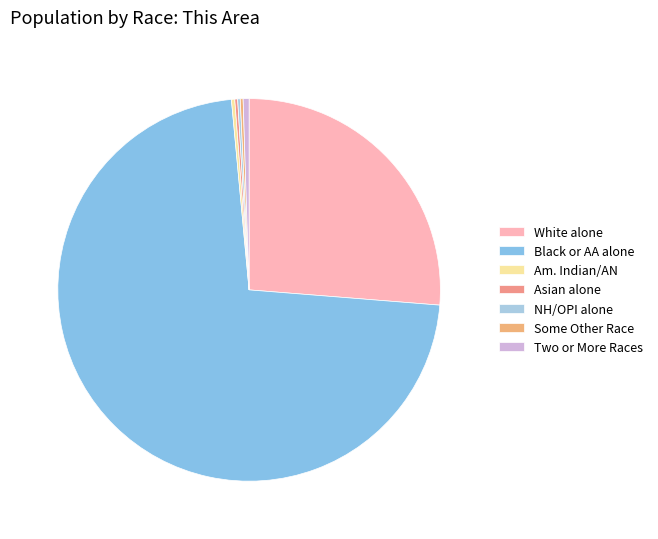

What portion of the pie excludes Asian alone?

99.8%